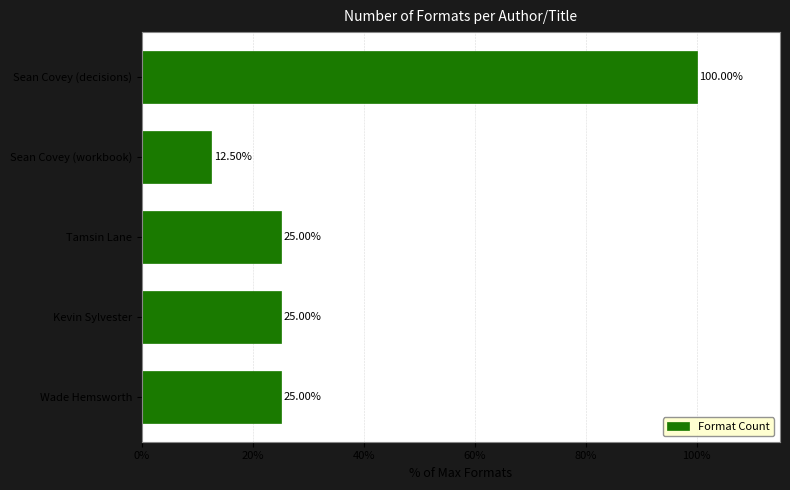

What is the change in value from Tamsin Lane to Sean Covey (decisions)?

+75.0